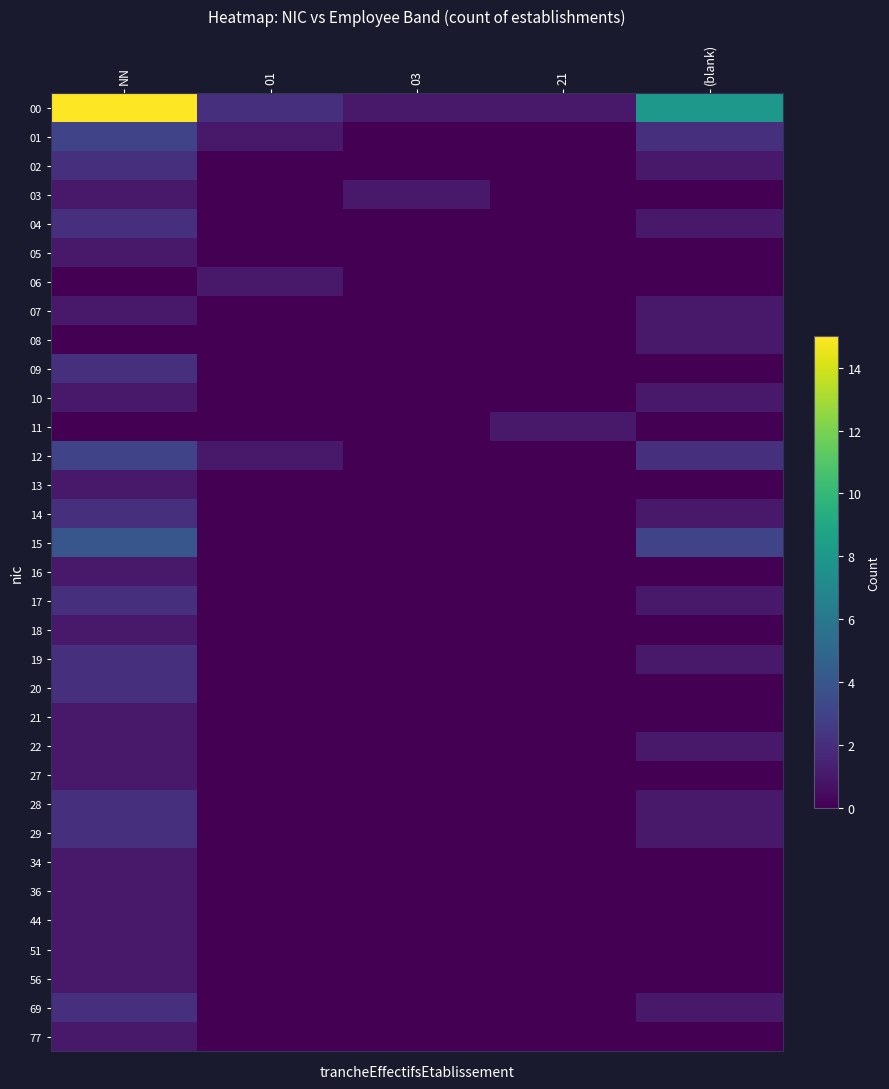

At how many categories does at least one series exceed 7?

2